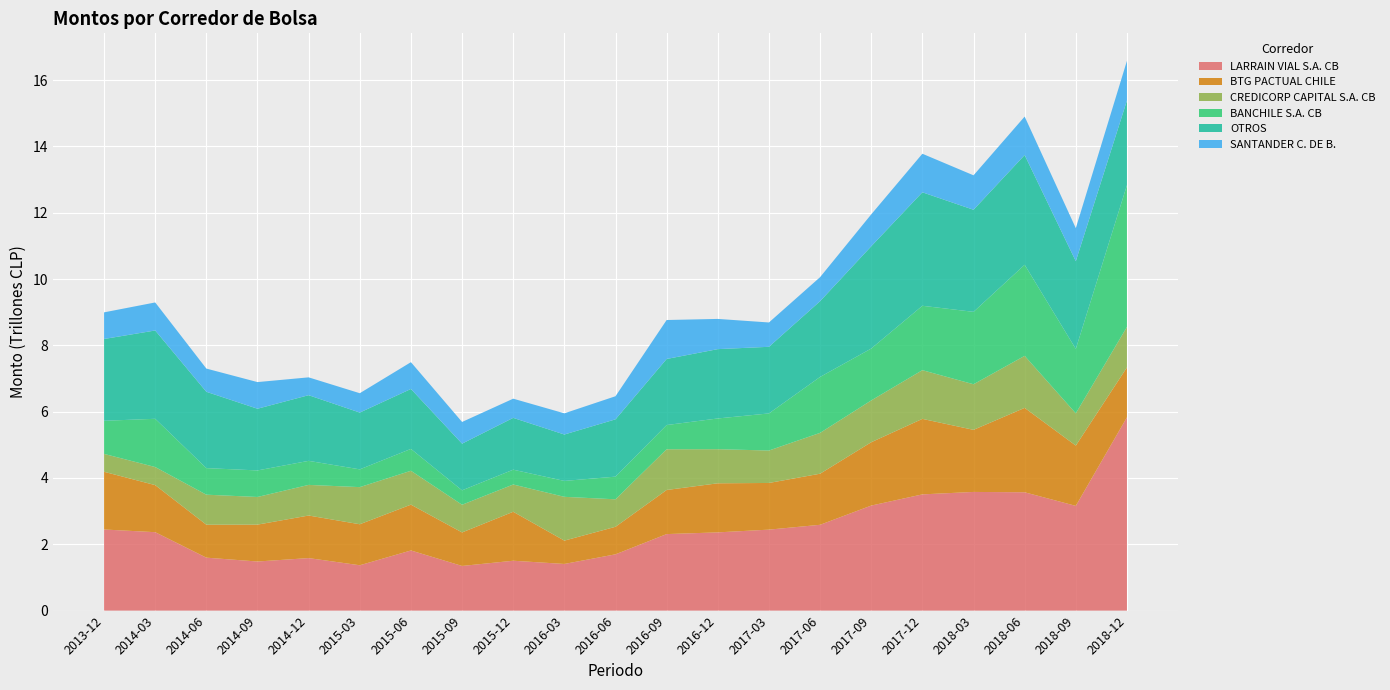

Reading left to right, transcribe all the data shown in this chart.

LARRAIN VIAL S.A. CB: 2445930910127.0	2364877260994.4	1596545787097.1	1480438381135.5	1583380982114.6	1367371658677.3	1813332812749.0	1346420012977.7	1503716463074.8	1406701264117.2	1697120315300.9	2307459982390.1	2358942530362.1	2441733307772.7	2587524795946.3	3167214221825.4	3504794778280.6	3578687900524.7	3568113670795.9	3158266660184.0	5829598135878.6
BTG PACTUAL CHILE: 1740516124297.4	1419543725766.9	994045927783.1	1112447495000.0	1283782057192.8	1236664592060.6	1382101704390.0	1010920240167.8	1476515255744.9	703822757072.6	830668463821.9	1330067524380.3	1480382374097.3	1407541713538.6	1541040479956.0	1910524113884.9	2277310660866.4	1872809371383.4	2545478570476.9	1818421059600.8	1504887360139.5
CREDICORP CAPITAL S.A. CB: 539603139987.0	545343218915.3	905175083390.5	833813874625.7	924006751477.5	1119825691115.2	1021555444904.4	834862254964.6	822576441519.7	1320569250720.2	828469446143.7	1228315037962.3	1028585576072.6	978453889592.0	1231233836309.9	1260570749806.6	1469002813542.3	1374626091284.7	1569525312190.4	971913061573.2	1221159328267.1
BANCHILE S.A. CB: 998389818446.3	1454842877704.6	801245731457.0	800732478768.7	724999204415.9	535862551319.3	659620736509.4	435242666817.4	446914106452.4	479879829027.6	683839329254.0	730210477848.7	926809336737.2	1118974330770.5	1686996125406.6	1564583015846.3	1941721846957.6	2183828841623.6	2746688450379.6	1943400717267.8	4275620168568.7
OTROS: 2466958915891.9	2663326312383.1	2301945056762.3	1860535323344.3	1980292782498.1	1712637817413.7	1807299477422.3	1407393429168.6	1563000664350.0	1399456195076.9	1728344809030.4	1992638573636.5	2090752967209.3	2008934089370.2	2284409818346.4	3084039112032.4	3422130200649.5	3078608938113.8	3308638123583.1	2645085201642.7	2552661031482.6
SANTANDER C. DE B.: 803134937626.1	845387075289.7	700045090973.1	803570048378.6	537704937663.0	583533974394.7	808039258790.3	654138210112.6	578423140665.6	638935310781.2	696582682505.1	1174942378089.5	911160181997.2	733721689904.3	724667142168.0	962770215936.8	1162870812176.2	1038756254358.1	1160535765292.4	996339749238.6	1196362715962.5